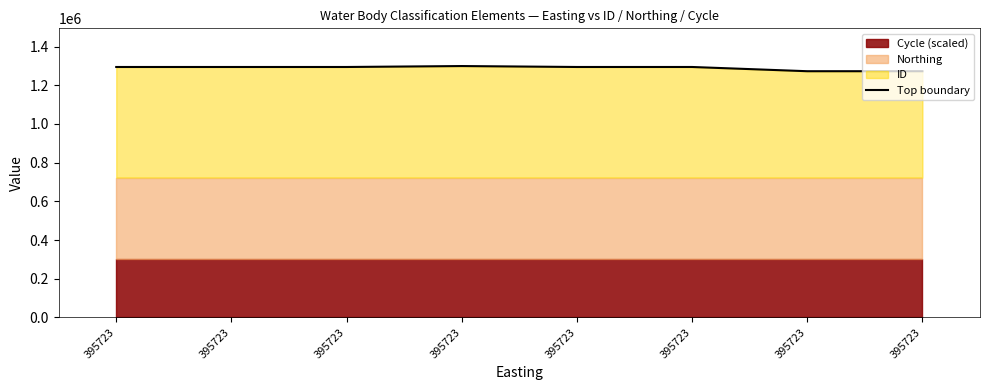

What is the sum of all values?

10315464